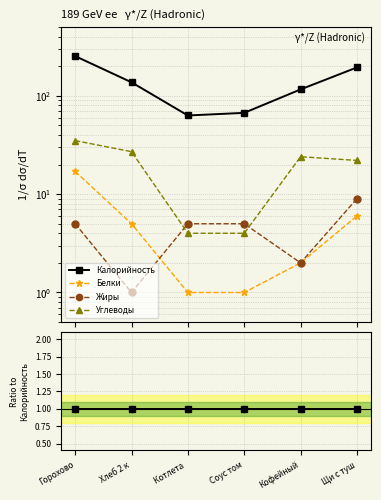

What is the label of the 1st point from the right?

Щи с туш